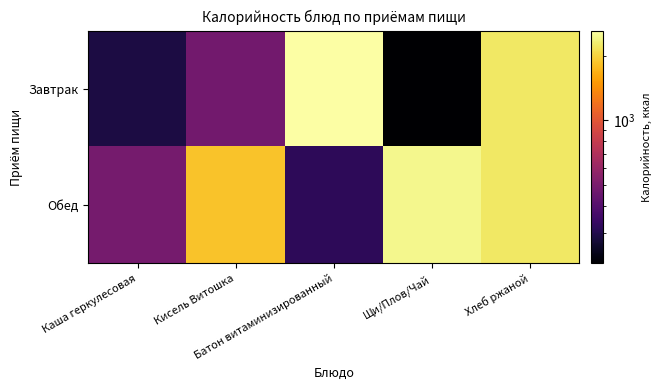

How many data points does each series have?

5